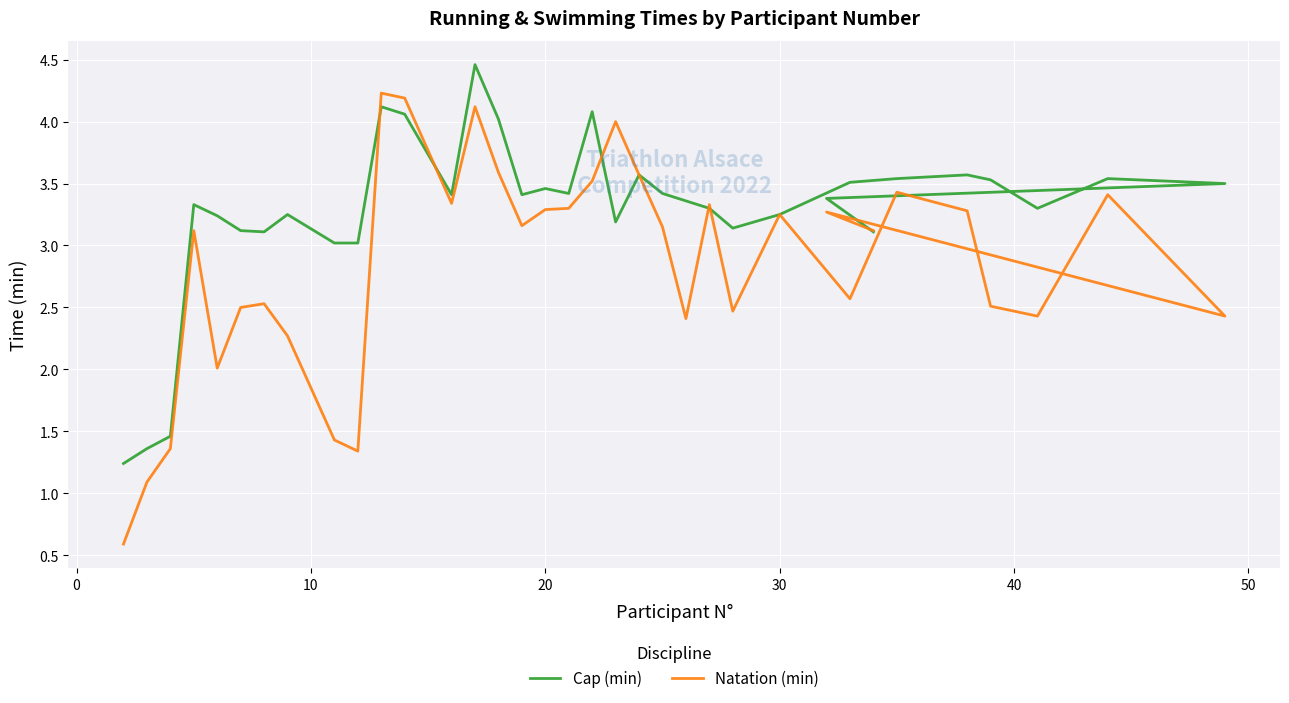

The value of Cap (min) at 0 is 1.4. True or false?

True